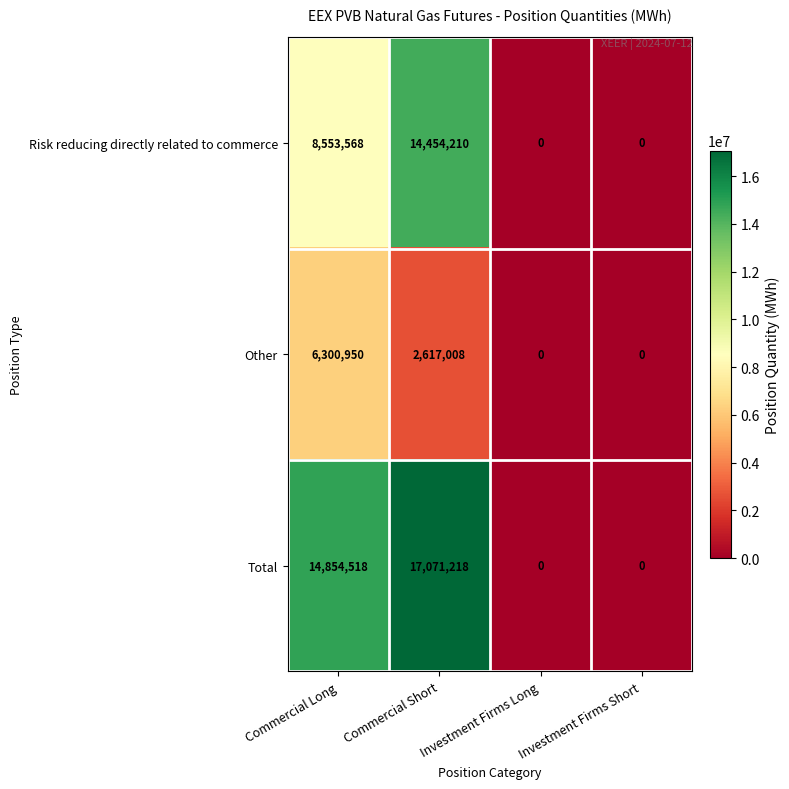

Rank the series at Commercial Long from highest to lowest value.

Total, Risk reducing directly related to commerce, Other